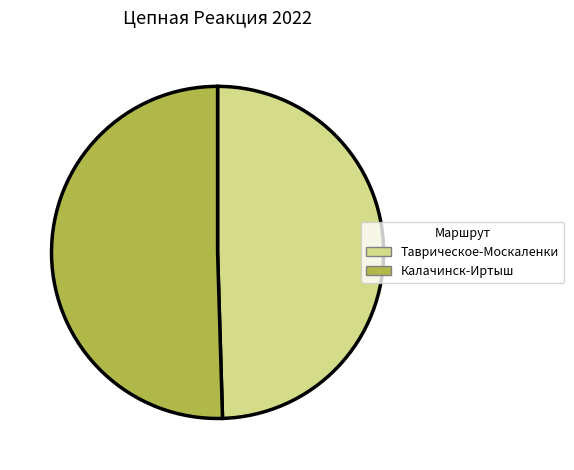

Approximately how many times larger is the value at Калачинск-Иртыш compared to Таврическое-Москаленки?

1.0